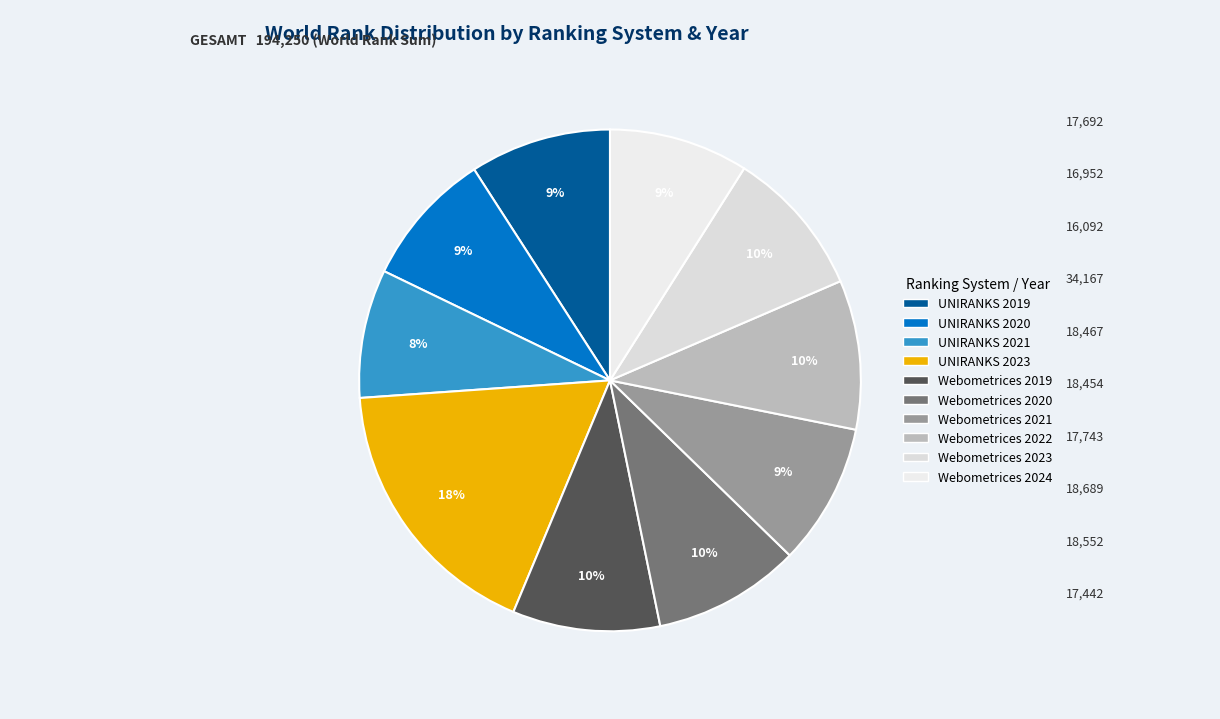

How many segments does this pie chart have?

10